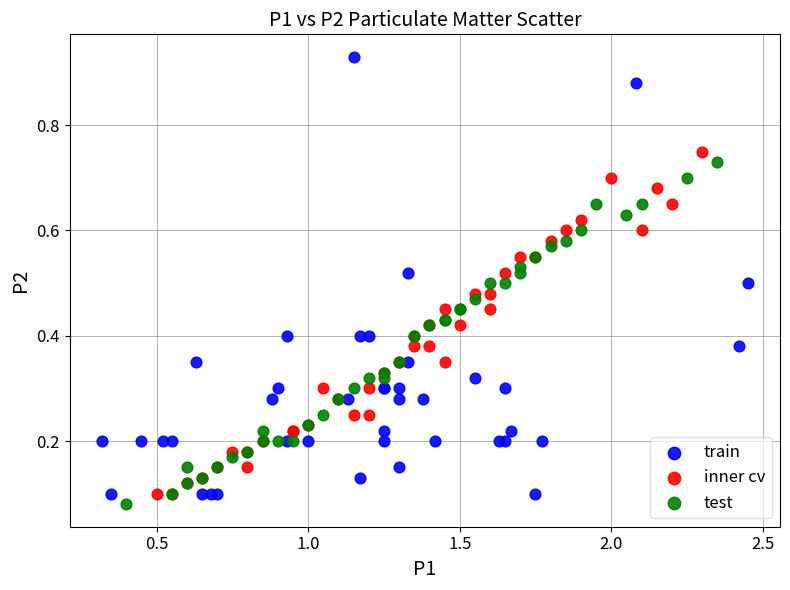

Which series reaches the maximum Y coordinate?

train